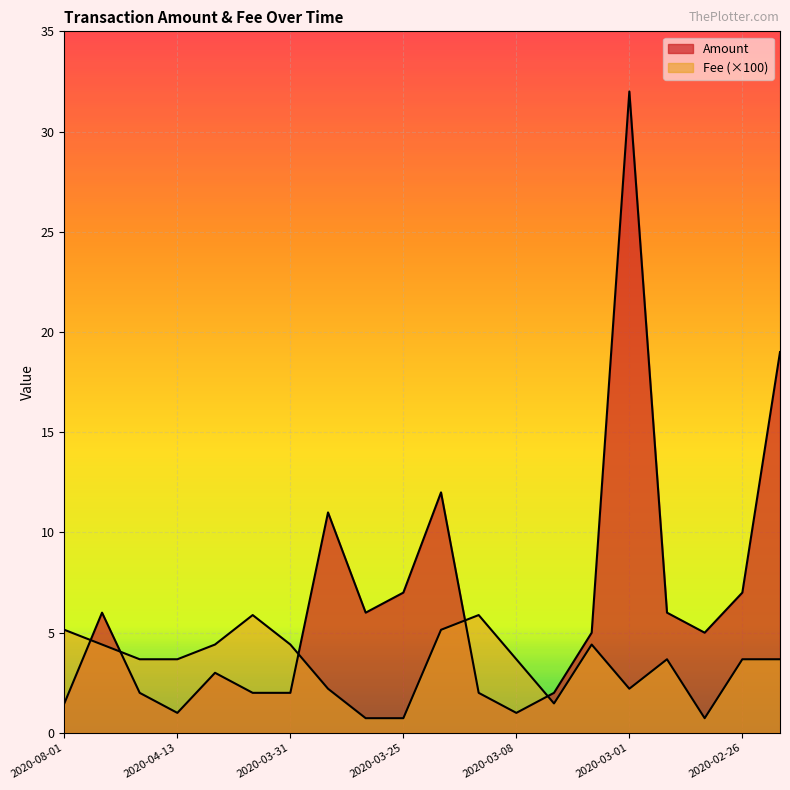

The value of Fee at 2020-03-01 is 3.3. True or false?

False